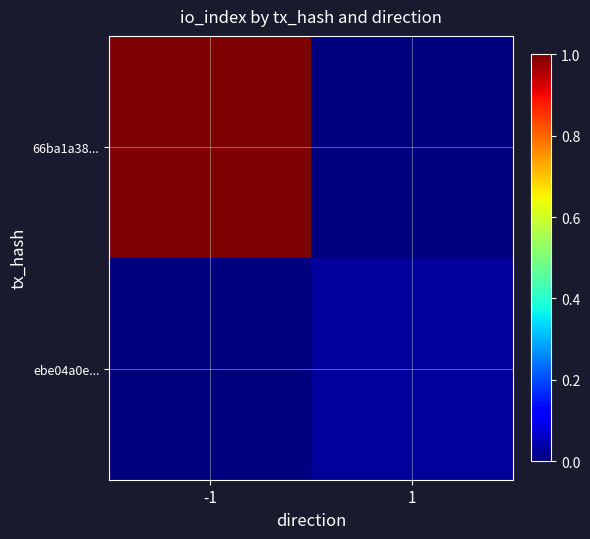

Which series has the largest total across all categories?

66ba1a38...